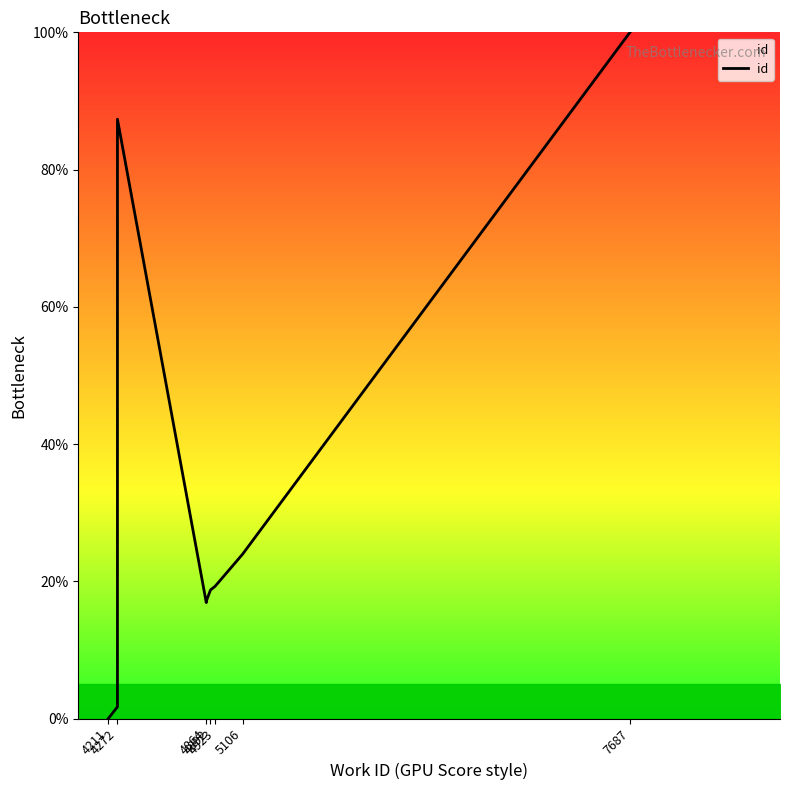

How many distinct data groups are displayed?

1